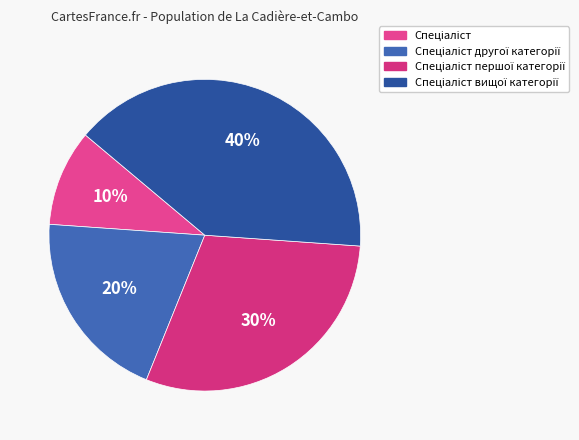

Which has a higher value, Спеціаліст or Спеціаліст вищої категорії?

Спеціаліст вищої категорії